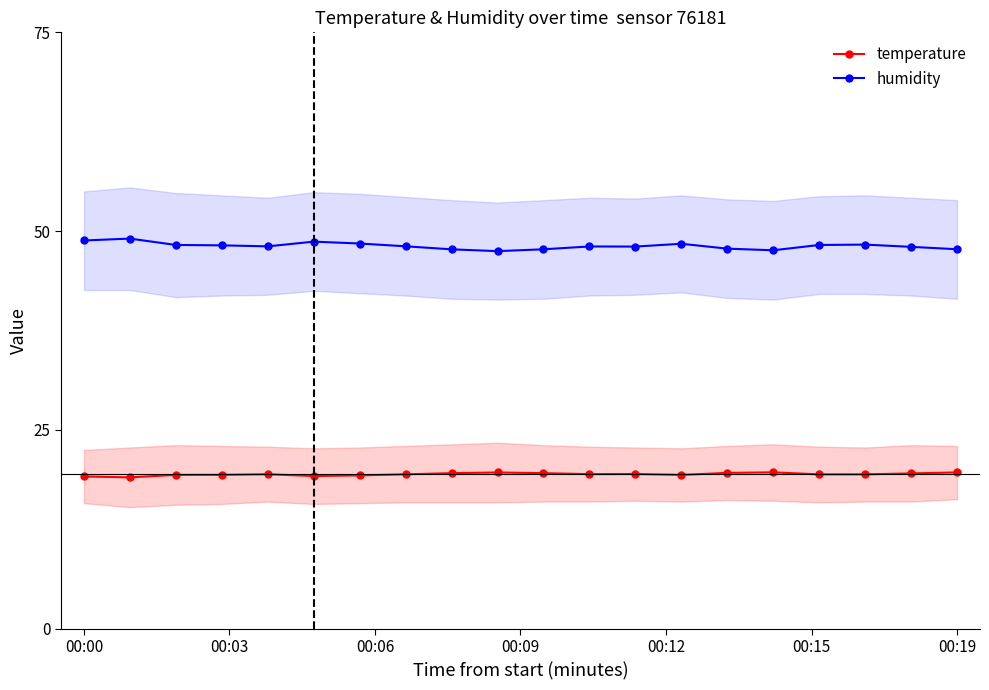

What is the lowest value of the humidity series?

47.5